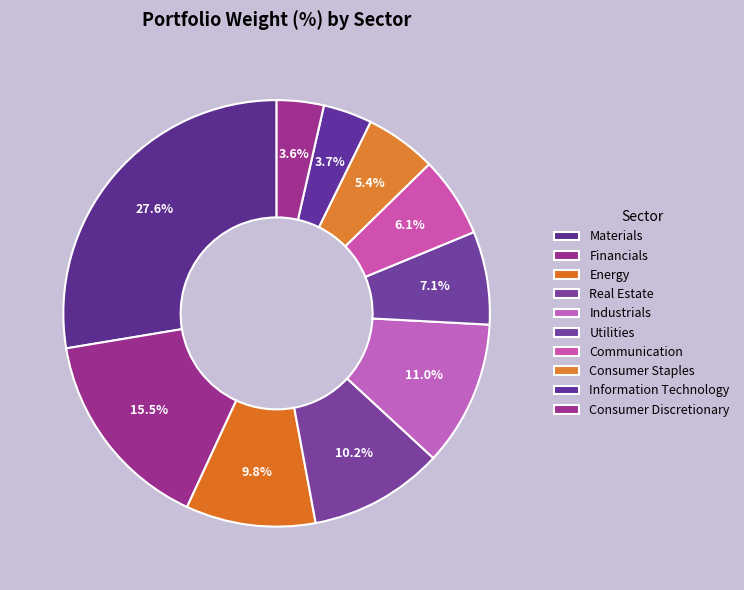

How many segments does this pie chart have?

10